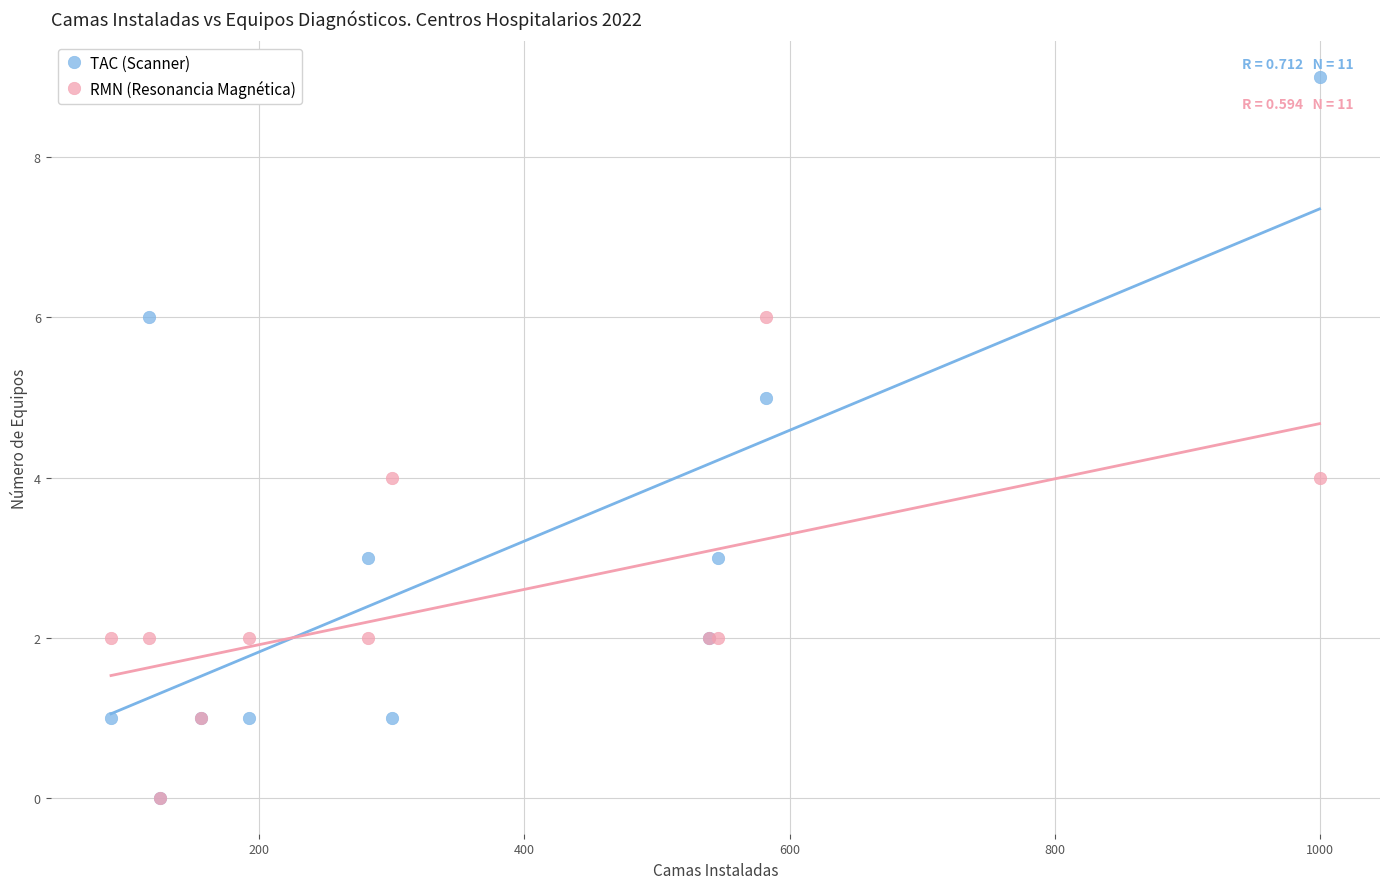

What are all the series names shown in the legend?

TAC (Scanner), RMN (Resonancia Magnética)